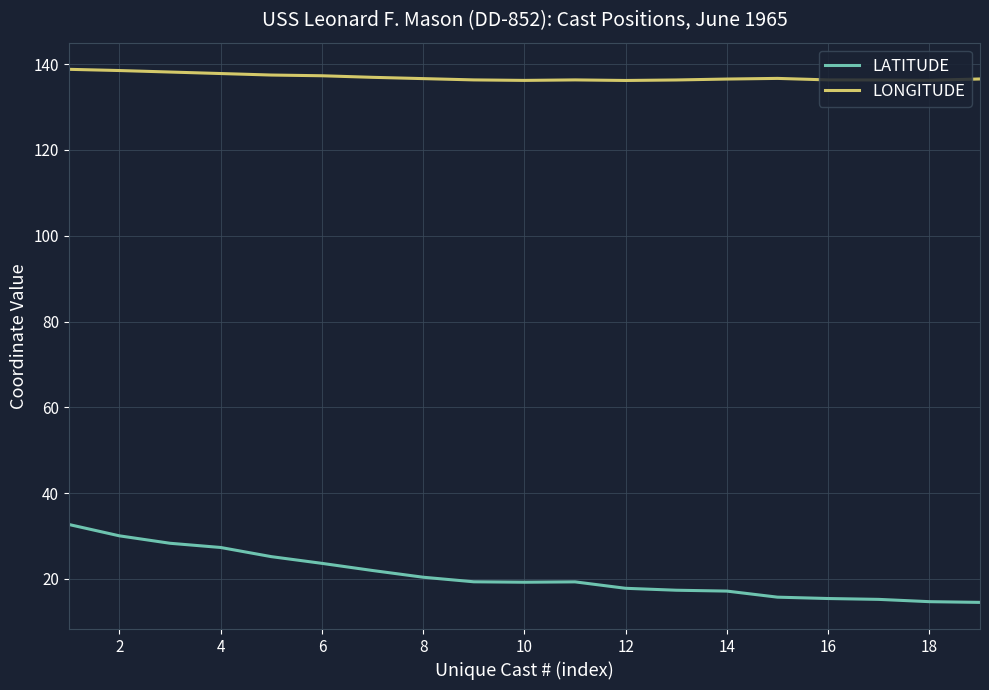

What are all the series names shown in the legend?

LATITUDE, LONGITUDE